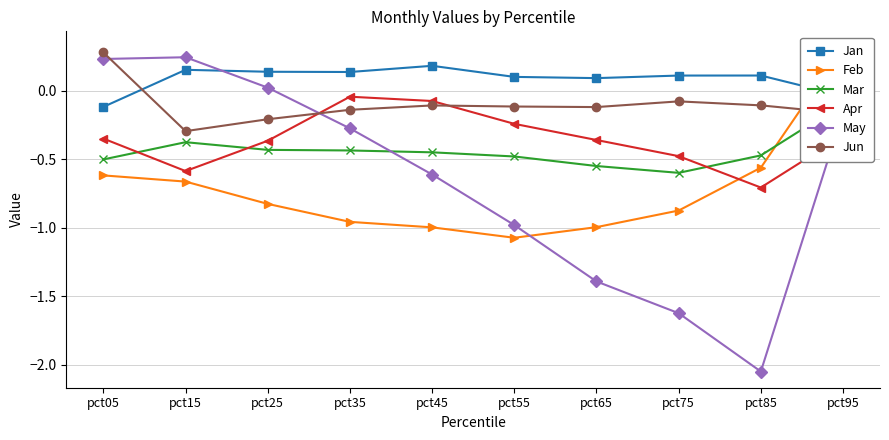

How many lines are shown in the chart?

6